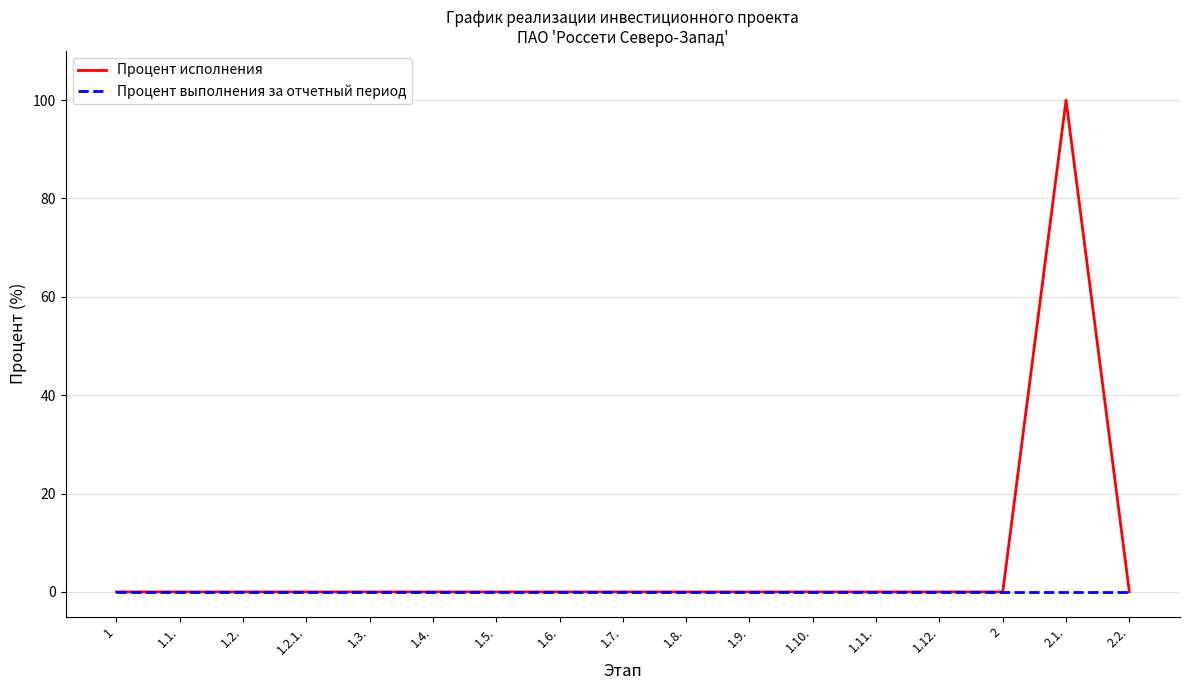

List the series in order of their peak value, lowest first.

Процент выполнения за отчетный период, Процент исполнения